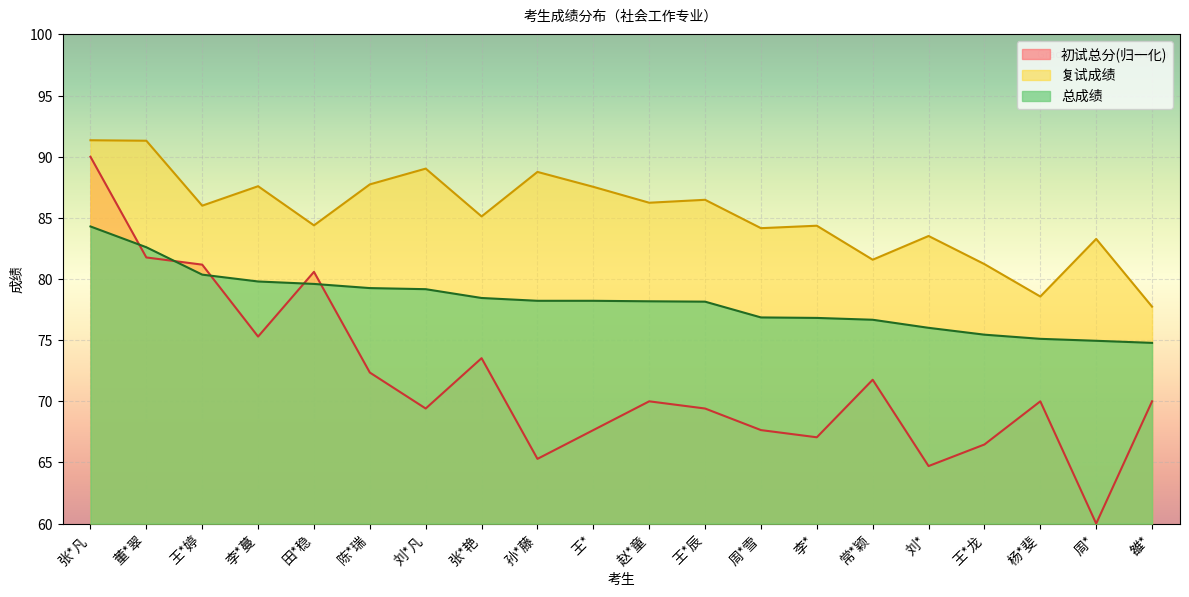

Is it true that 复试成绩 equals 120.0 at 常*颖?

False